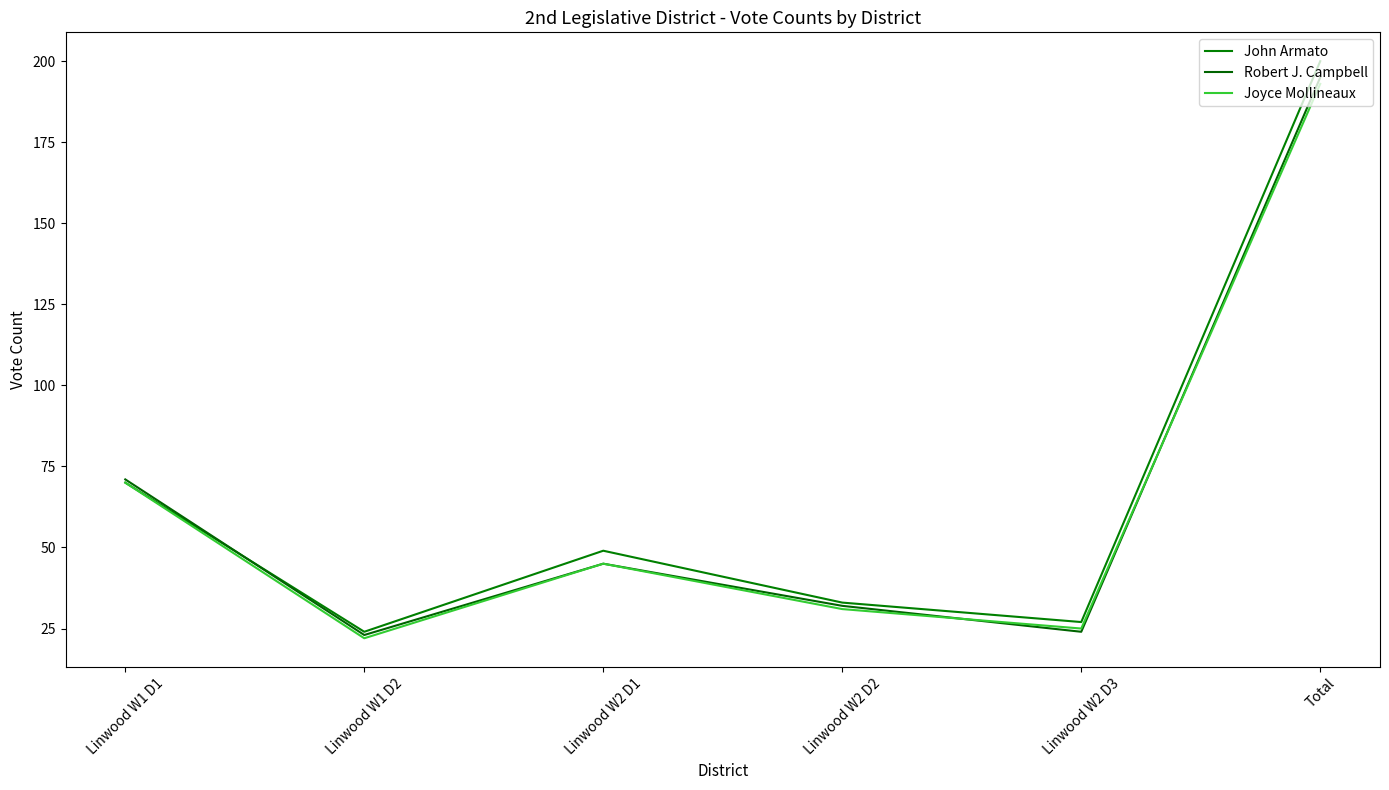

Where is the first local maximum for John Armato?

Linwood W2 D1